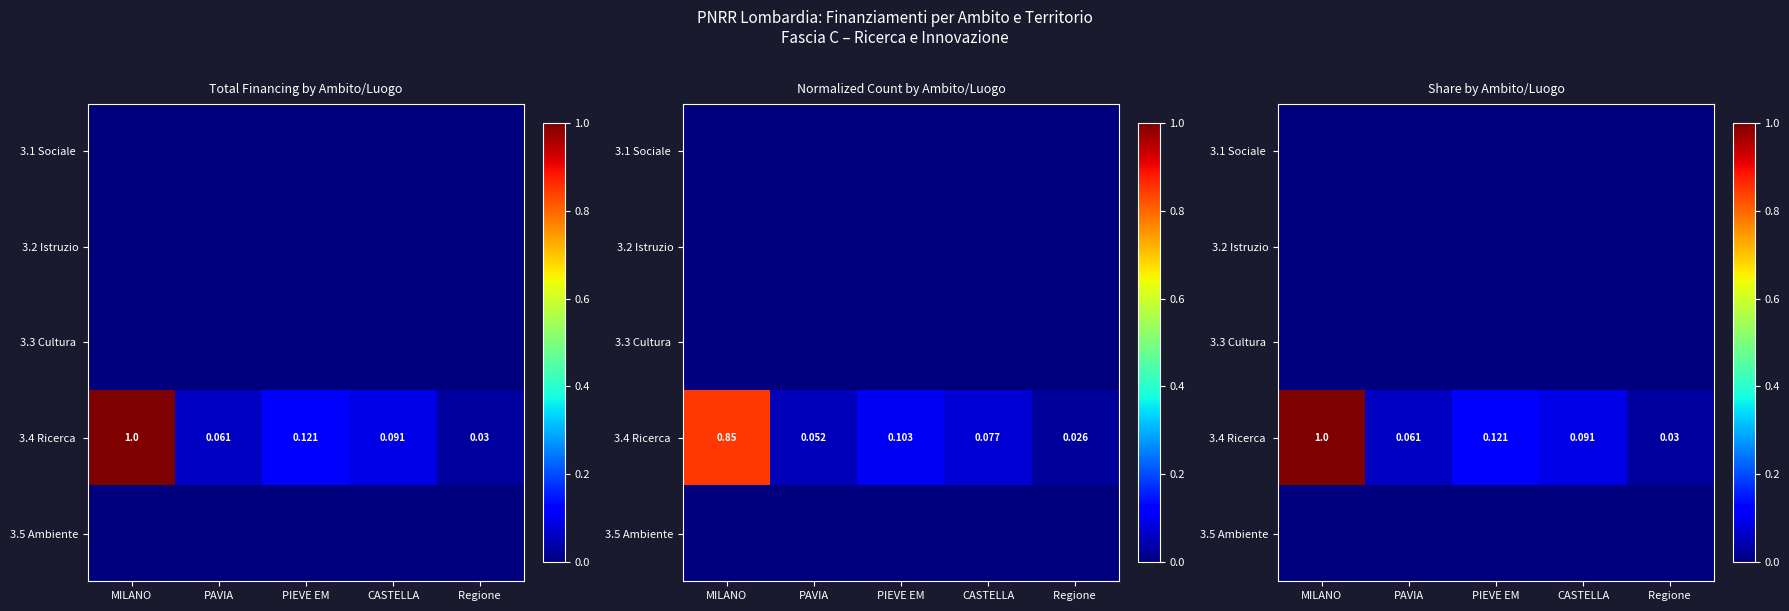

What is the spread (max minus min) of values at PAVIA?

0.1